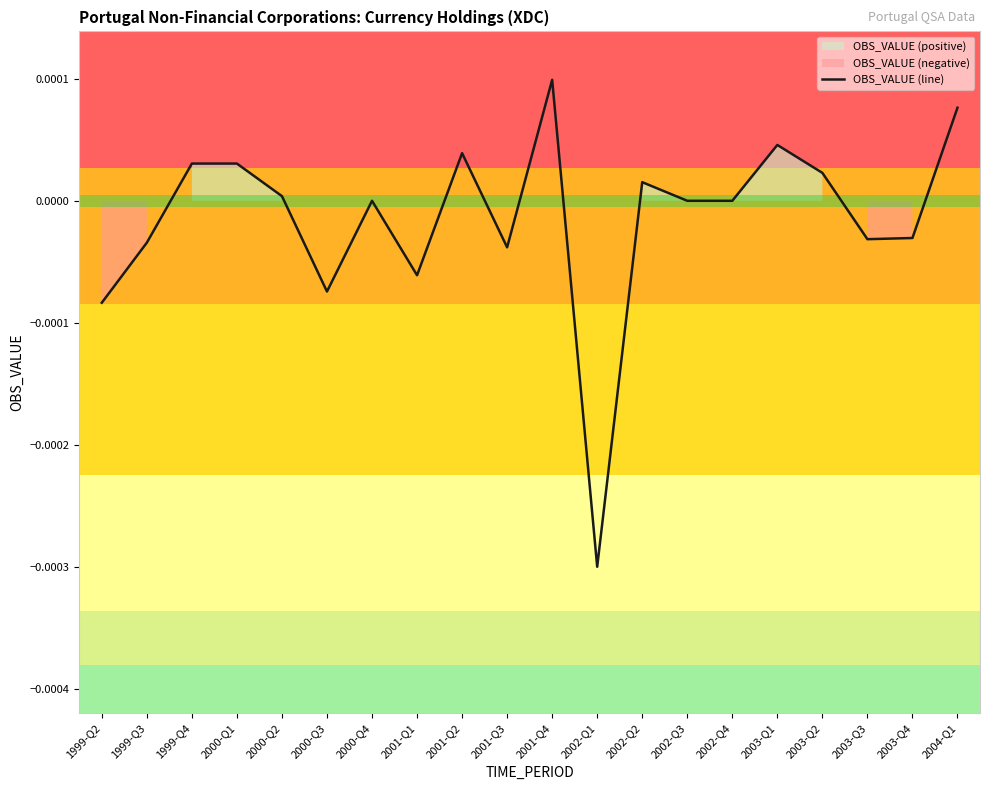

List the labels in order of value, largest first.

2001-Q4, 2004-Q1, 2003-Q1, 2001-Q2, 1999-Q4, 2000-Q1, 2003-Q2, 2002-Q2, 2000-Q2, 2000-Q4, 2002-Q3, 2002-Q4, 2003-Q4, 2003-Q3, 1999-Q3, 2001-Q3, 2001-Q1, 2000-Q3, 1999-Q2, 2002-Q1